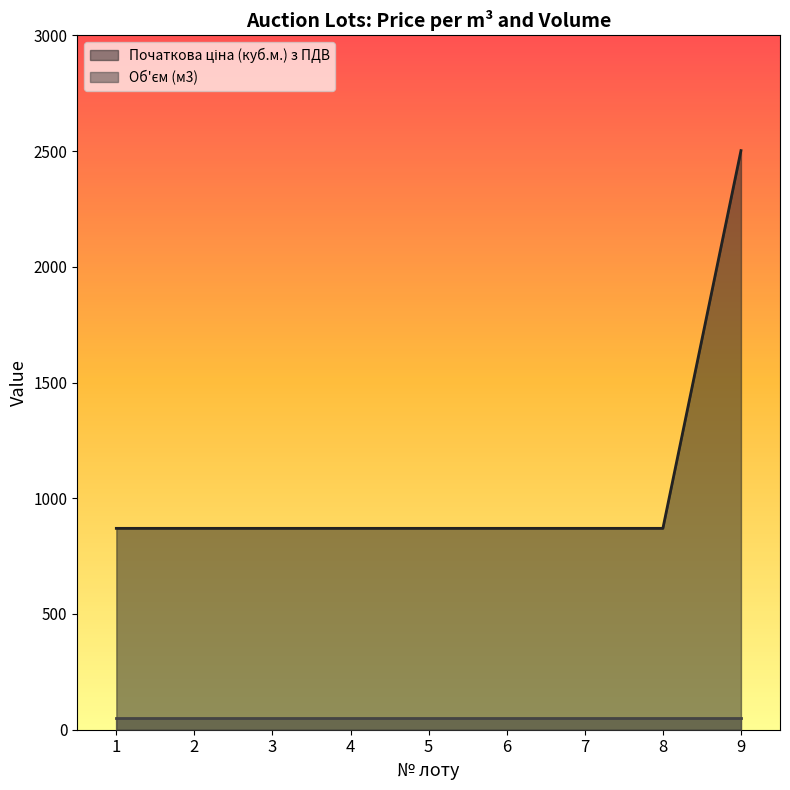

Does the chart display data point markers on the line(s)?

No